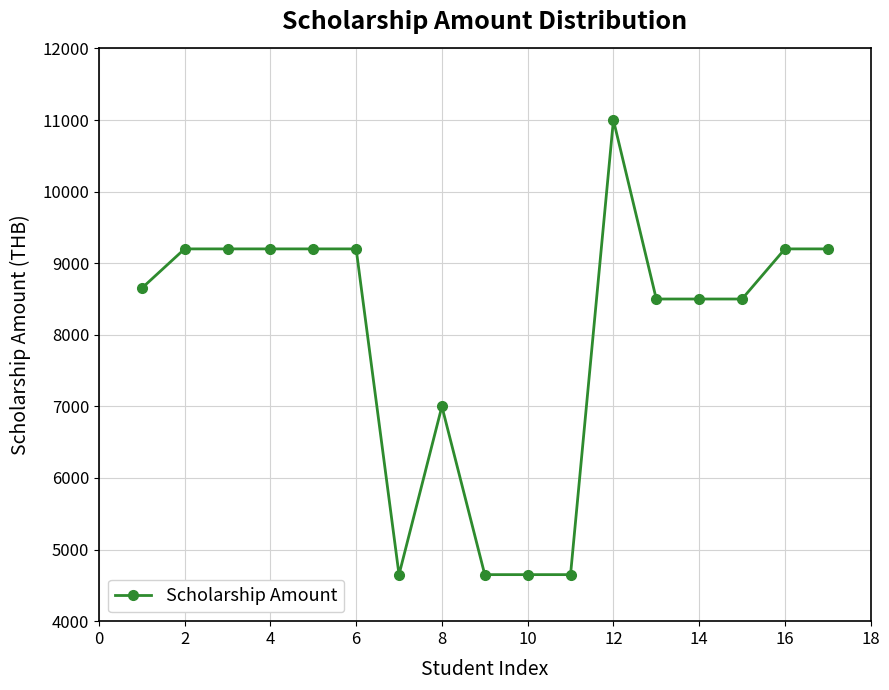

What is the maximum value shown in the chart?

11000